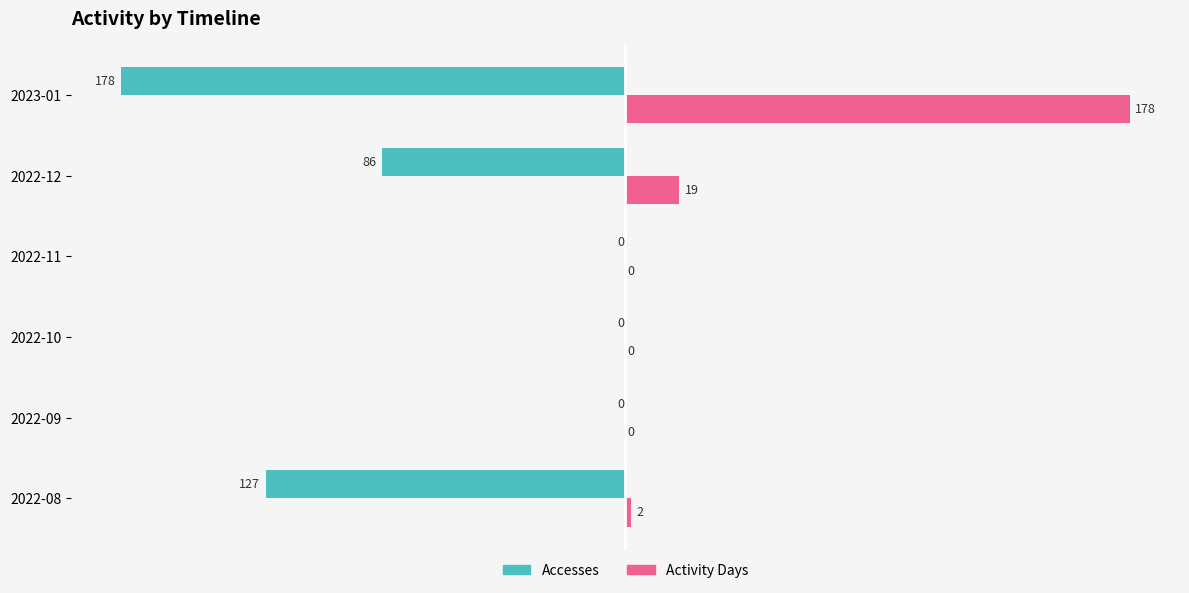

What is the sum of the Accesses values at 2023-01 and 2022-10?

-178